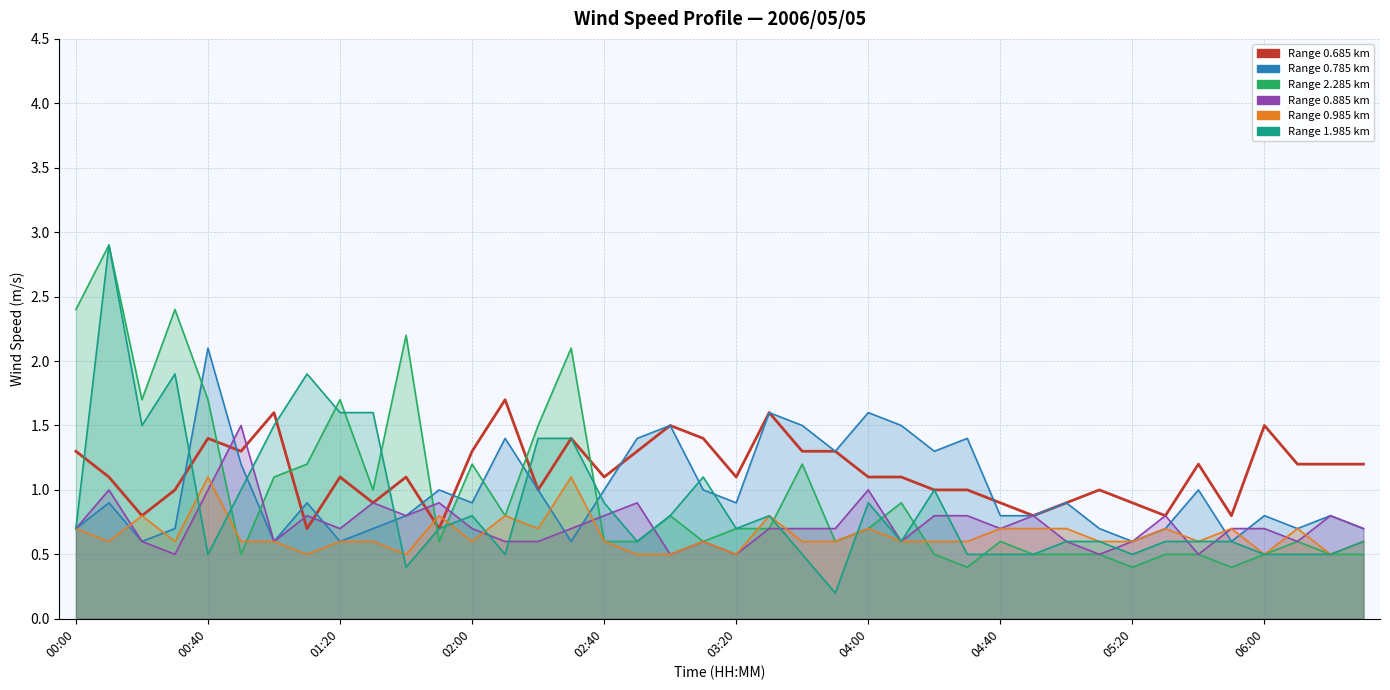

What position from the right is 06:10?

3